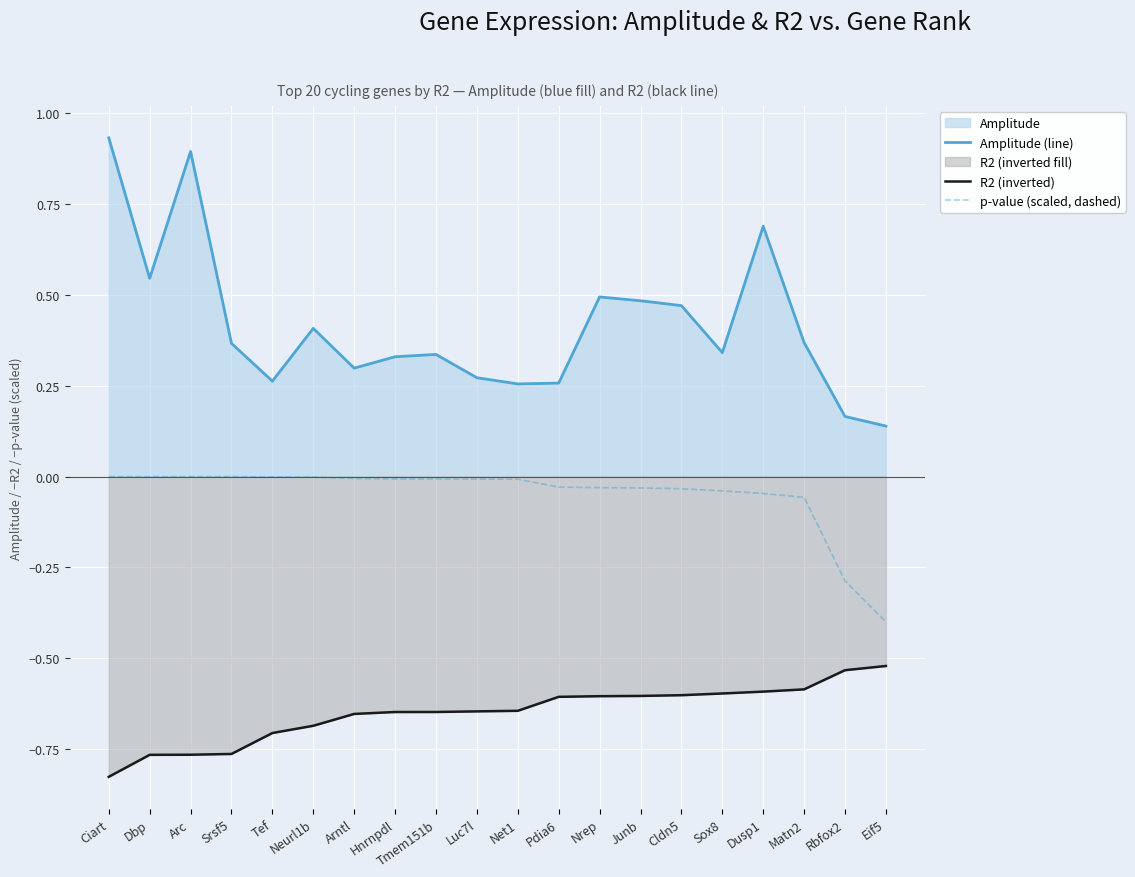

How many lines are shown in the chart?

3